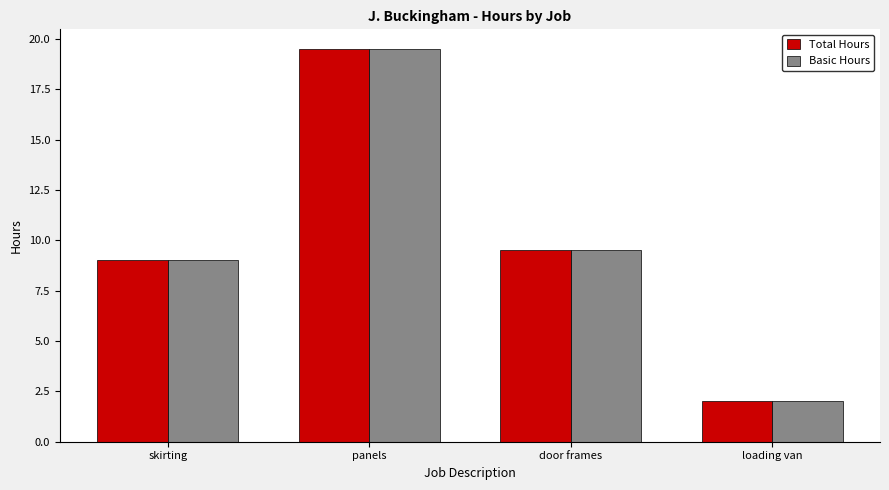

Reading left to right, what are all the values shown in this chart?

Total Hours: 9.0	19.5	9.5	2.0
Basic Hours: 9.0	19.5	9.5	2.0